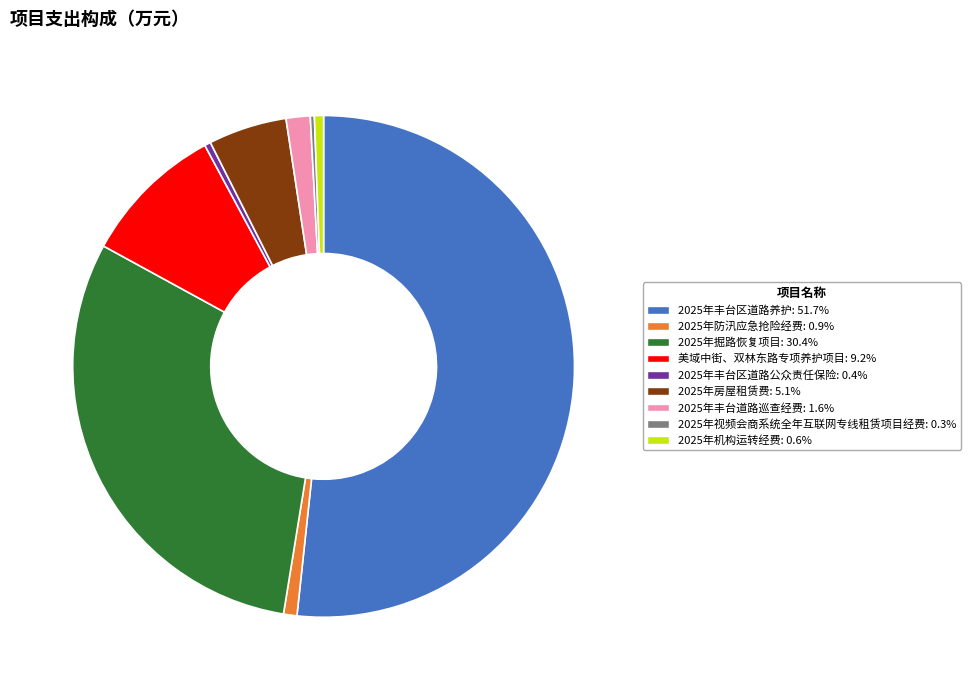

Do 美域中街、双林东路专项养护项目: 9.2% and 2025年丰台区道路公众责任保险: 0.4% together represent more than half of the pie?

No